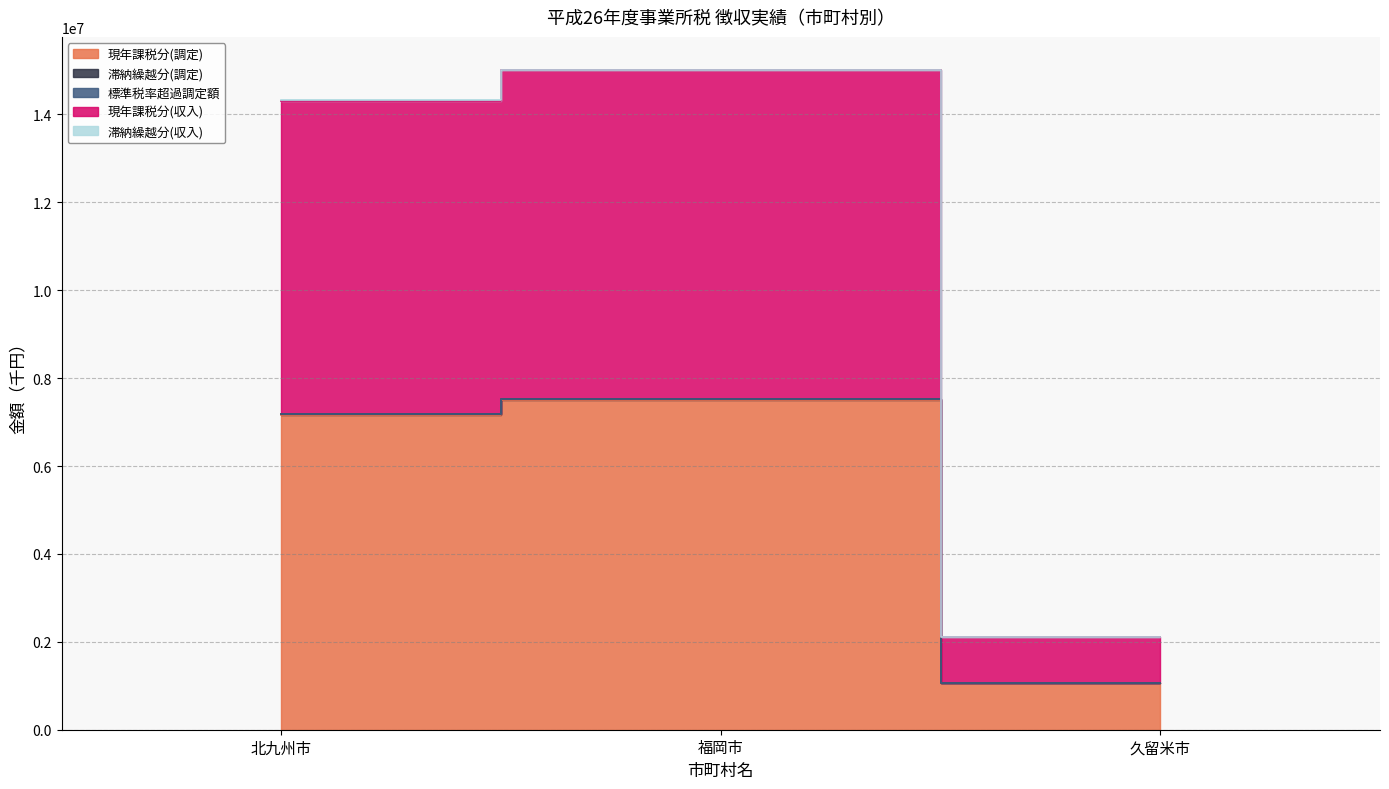

At which category is the sum across all series the highest?

福岡市